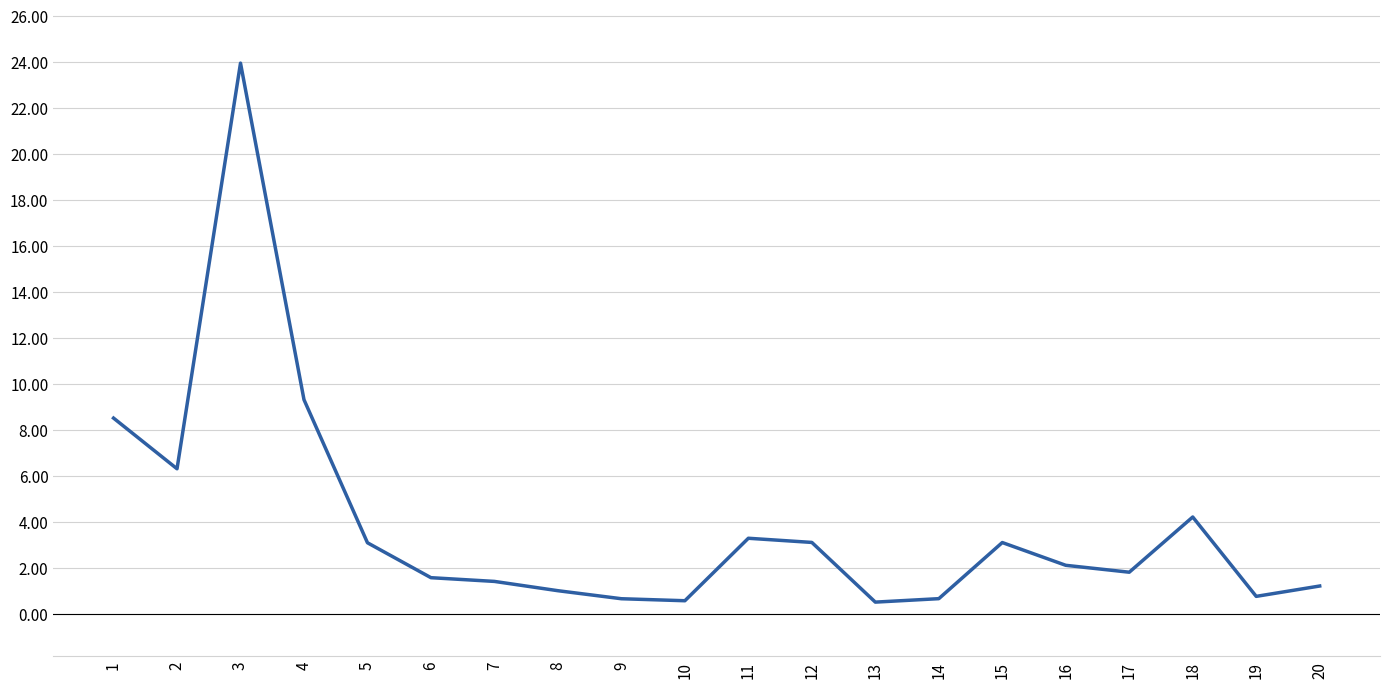

The chart shows a value of 8.5 at 1. True or false?

True